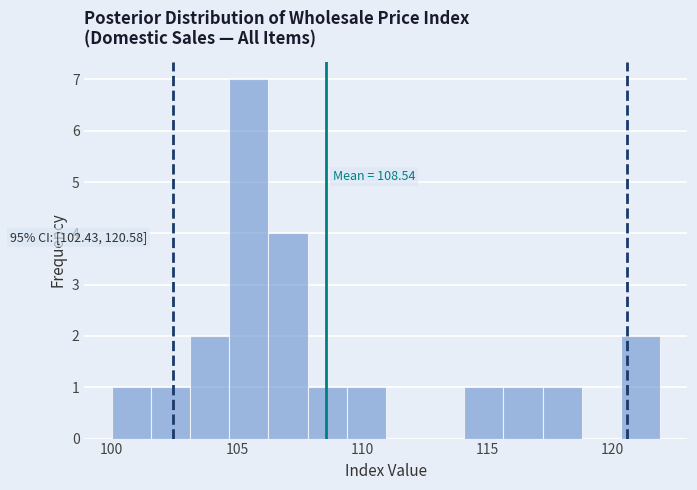

Around what value on the x-axis is the tallest bar? Give the approximate position of its centre, as read against the axis.

105.5